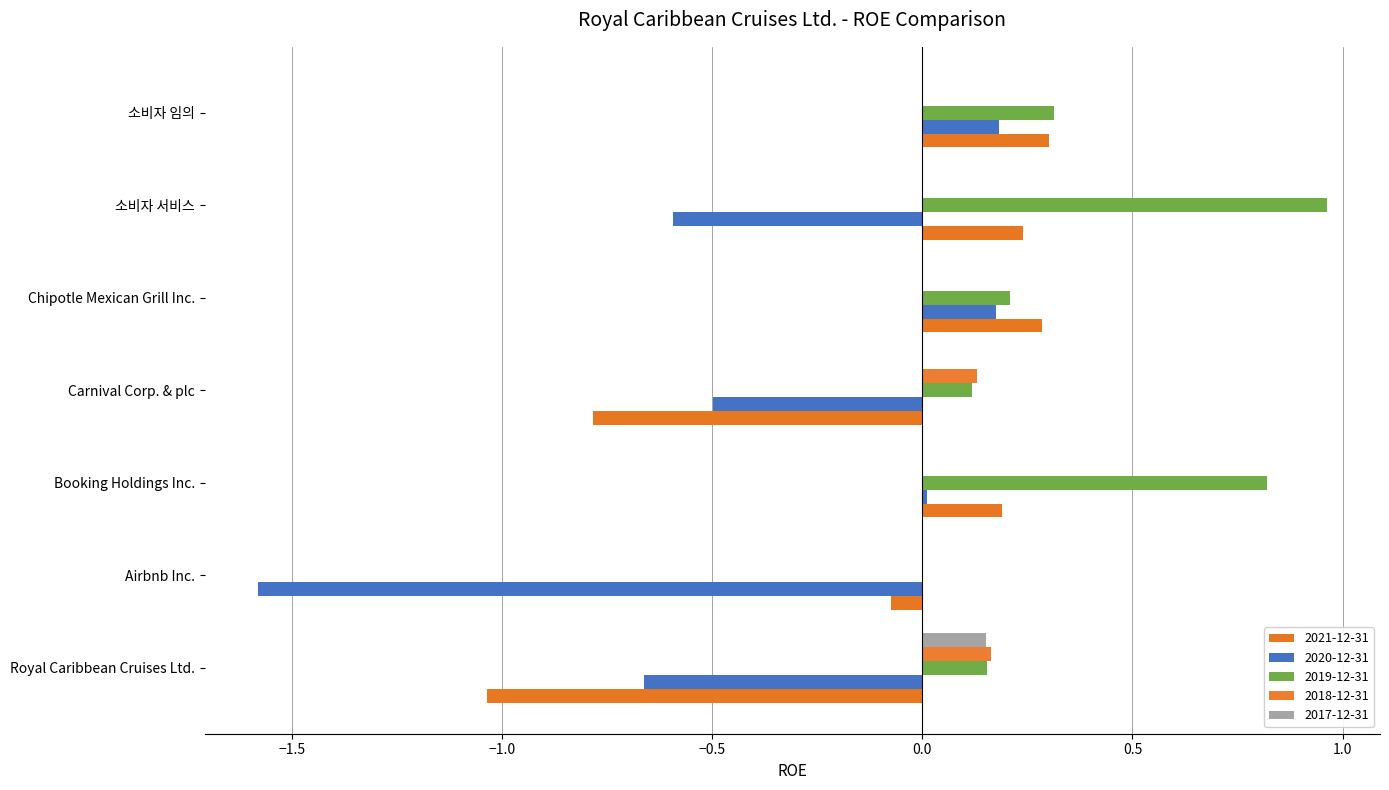

Is the value of 2021-12-31 at 소비자 서비스 greater than the value of 2020-12-31 at 소비자 서비스?

Yes